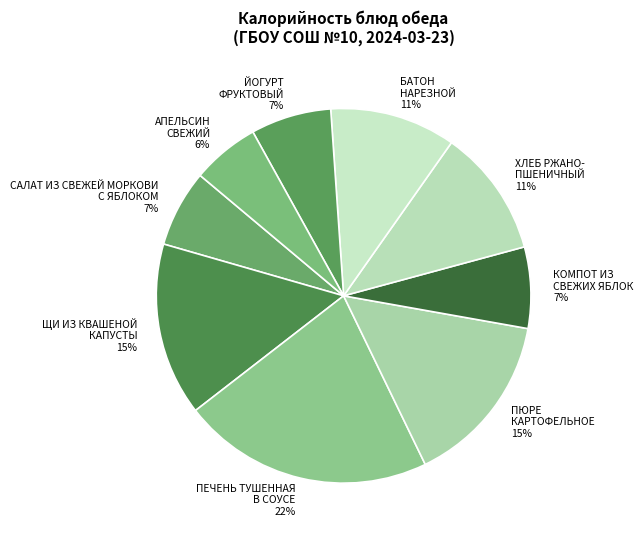

What is the largest slice in the pie chart?

ПЕЧЕНЬ ТУШЕННАЯ
В СОУСЕ